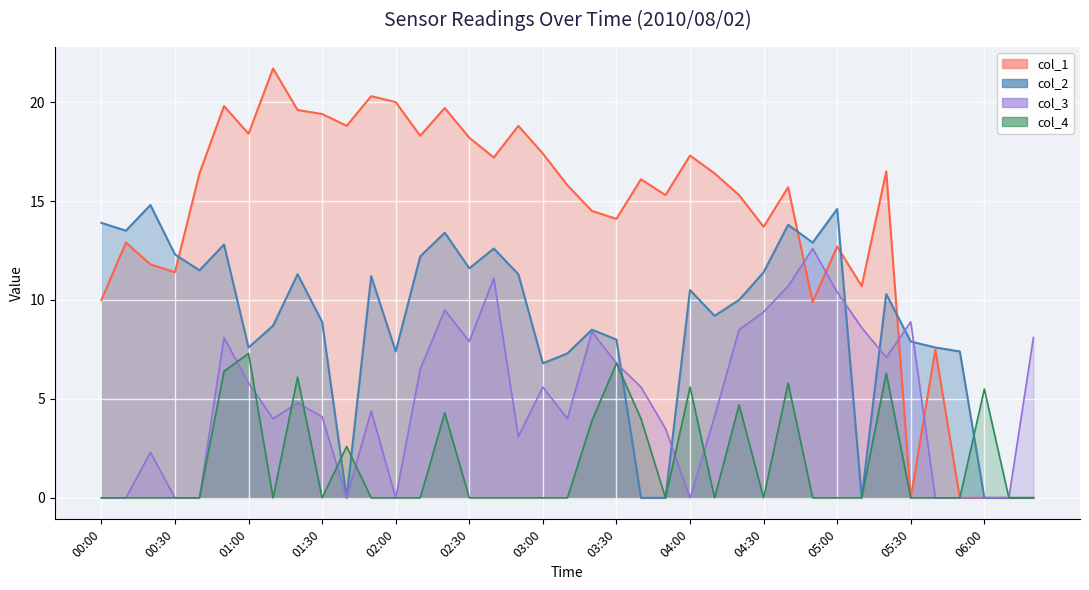

In col_4 line, how many points are lower than both neighbors (excluding endpoints)?

5